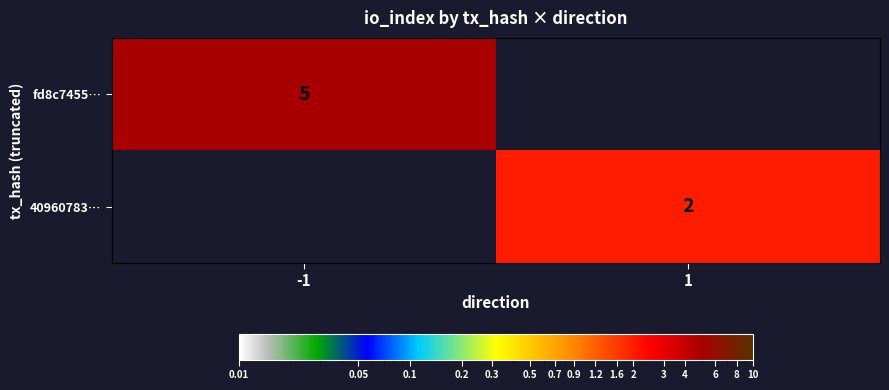

The 40960783… series shows 1 at 1. True or false?

False